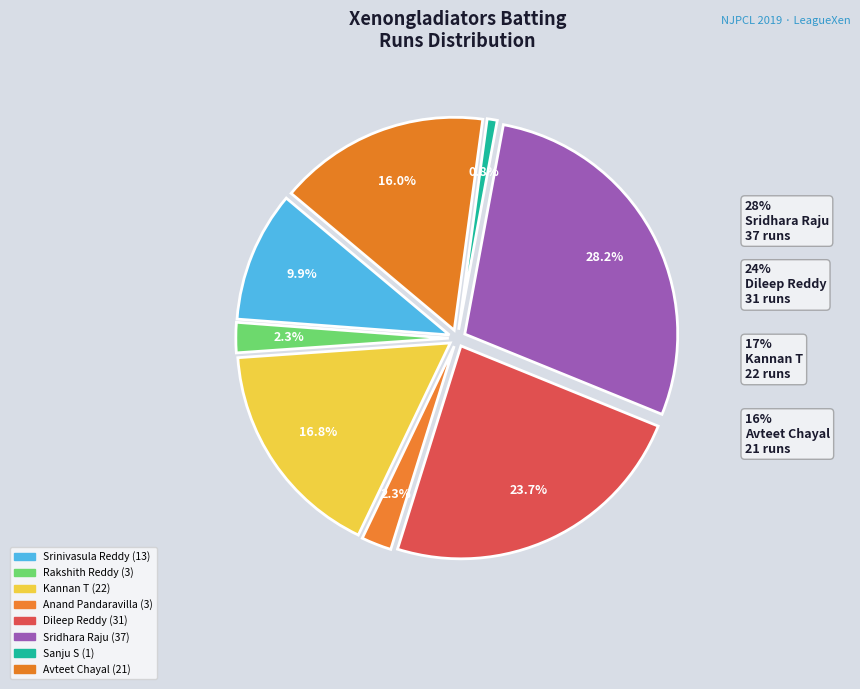

What is the smallest slice in the pie chart?

Sanju S